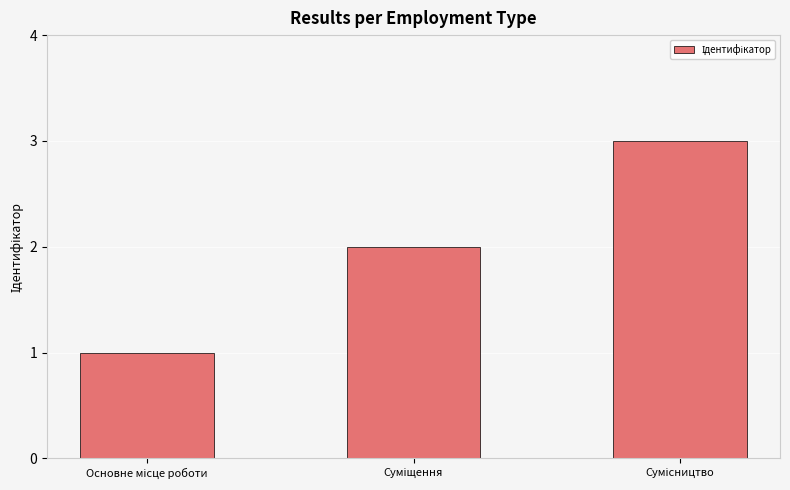

How many bars are there in total?

3